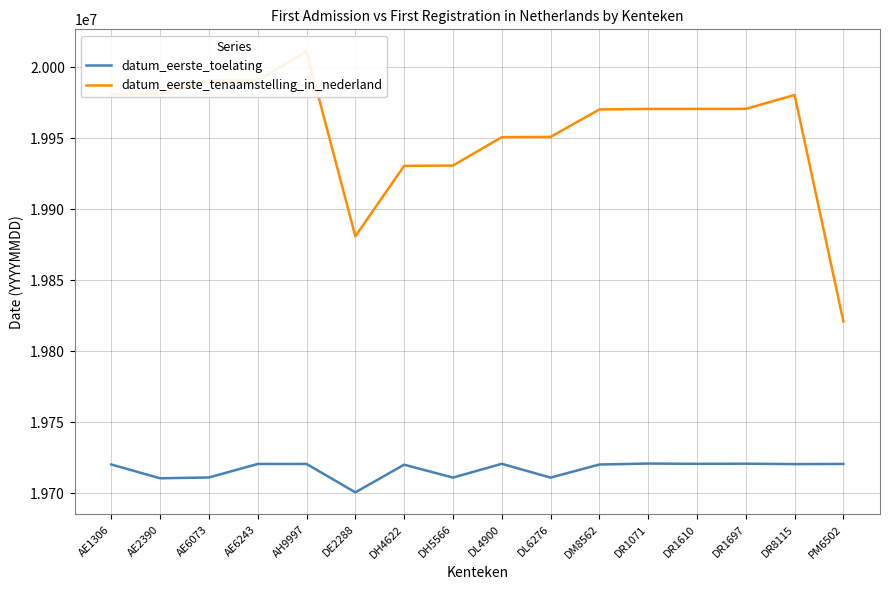

Reading left to right, list all the values displayed in this chart.

datum_eerste_toelating: 19720228	19710527	19711101	19720613	19720622	19700630	19720114	19711008	19720717	19711001	19720218	19720915	19720701	19720801	19720512	19720630
datum_eerste_tenaamstelling_in_nederland: 19980915	19981203	19990531	19990624	20011112	19880915	19930518	19930726	19950719	19950919	19970206	19970603	19970618	19970625	19980417	19820916